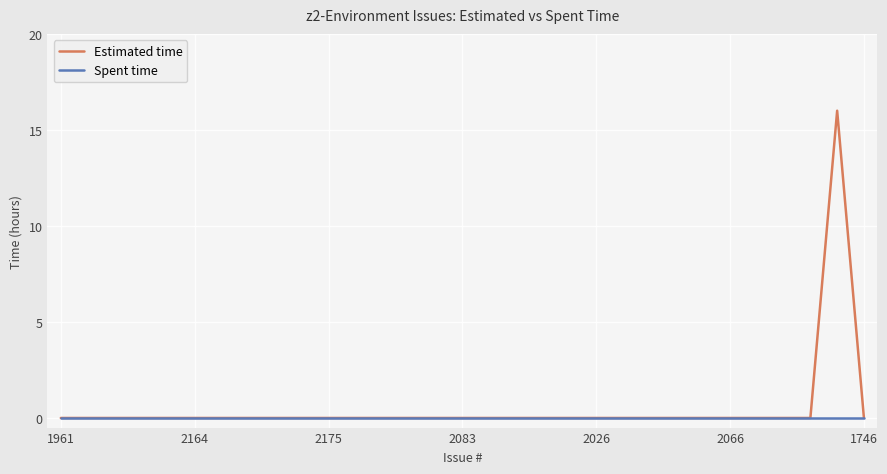

Rank the series by their maximum value, from highest to lowest.

Estimated time, Spent time